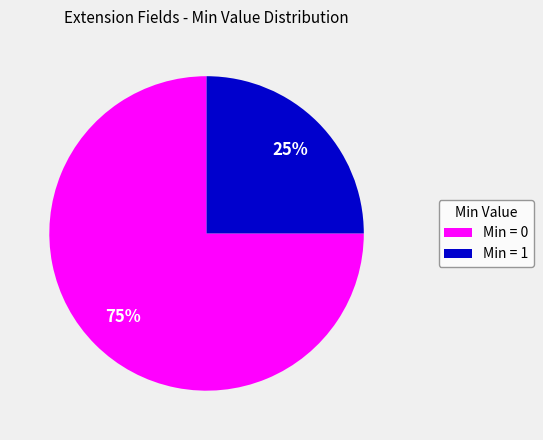

To the nearest percent, what is the difference between the largest and smallest slice percentages?

50%